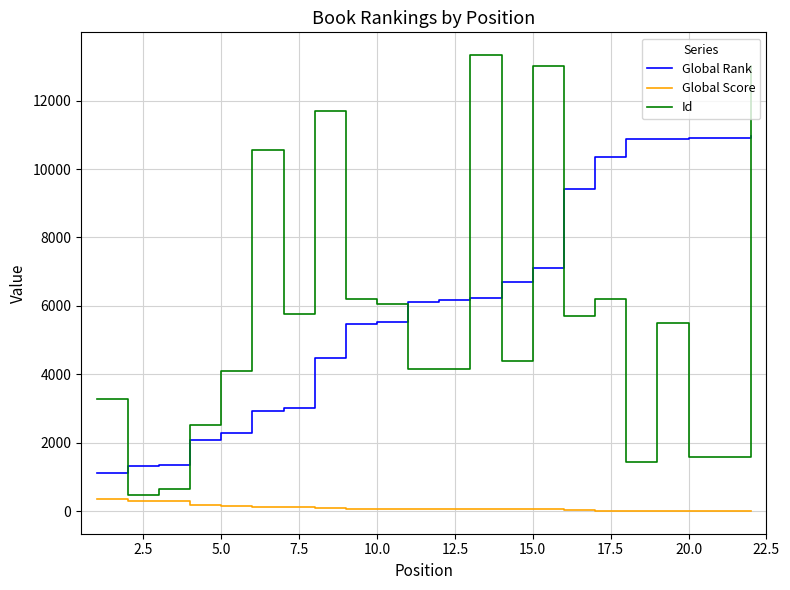

Rank the series by their maximum value, from lowest to highest.

Global Score, Global Rank, Id